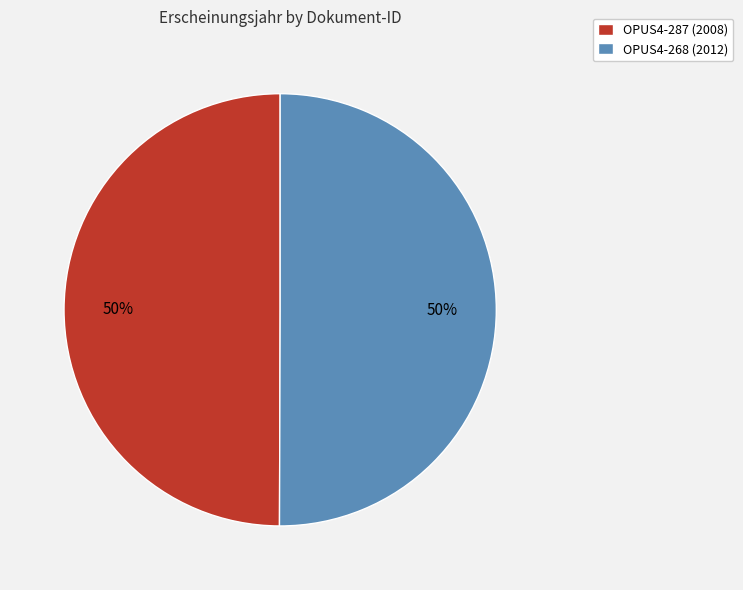

What percentage is the OPUS4-287 slice, to the nearest percent?

50%